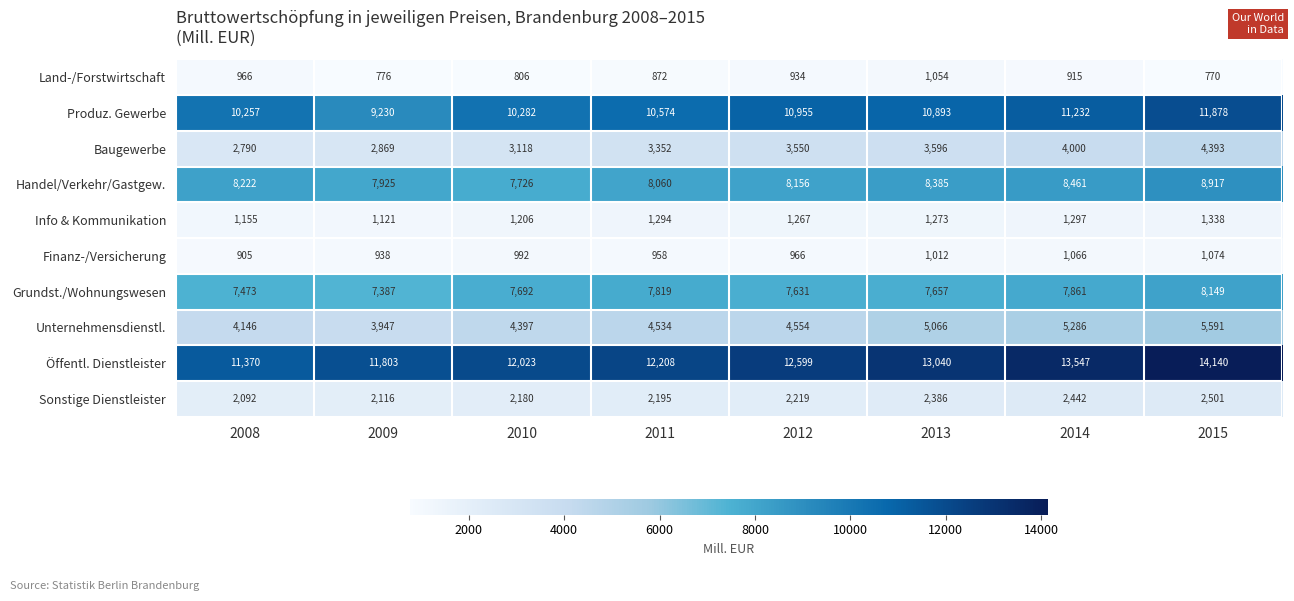

Where is Finanz-/Versicherung nearest to the value 989?

2010